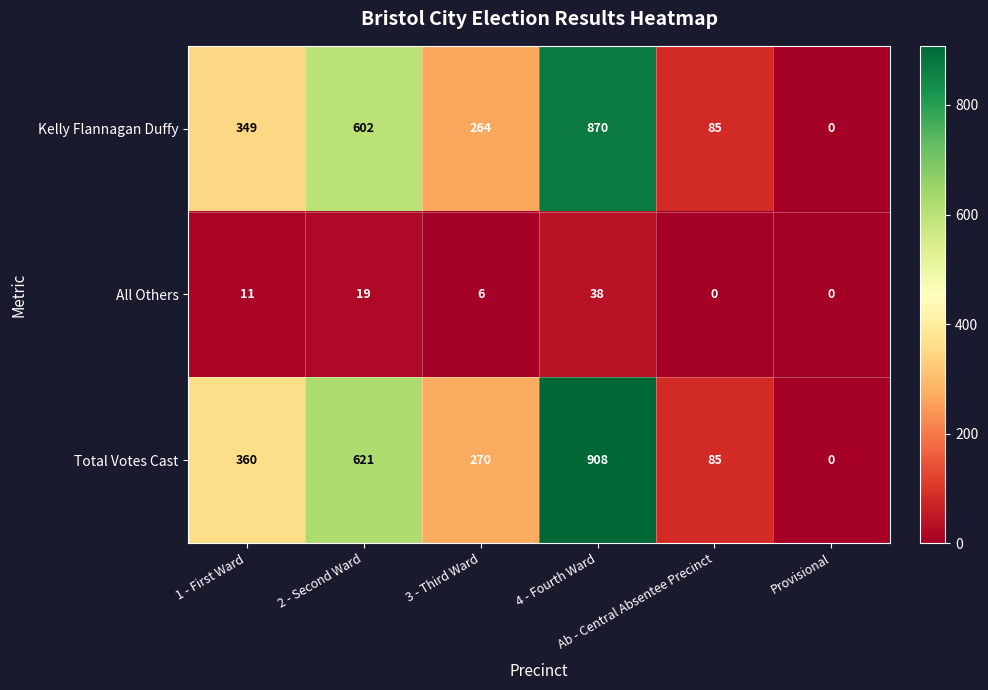

Count the number of categories in the chart.

6